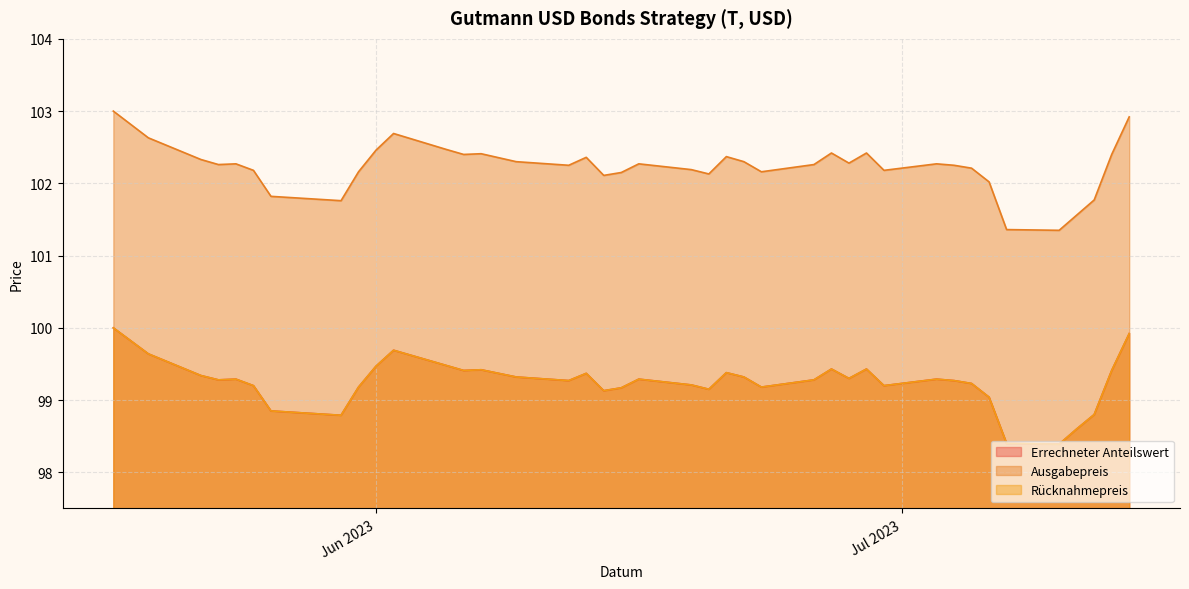

How many data points in Ausgabepreis are above 102?

34